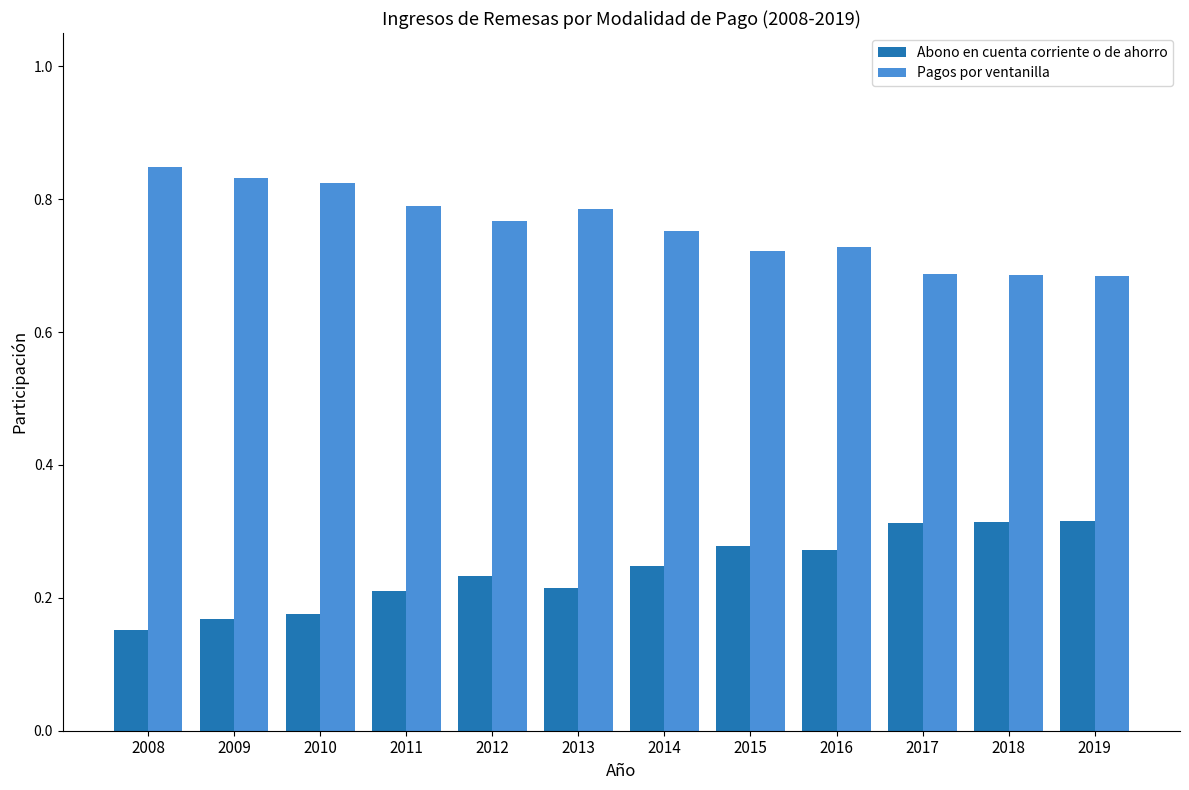

The value of Pagos por ventanilla at 2018 is 0.3. True or false?

False